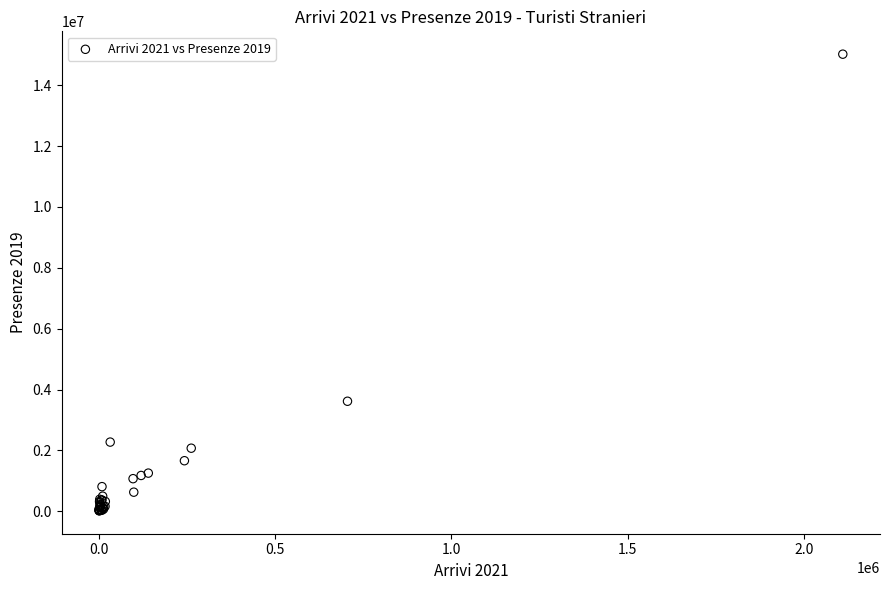

What Y value in the scatter plot is closest to 7517265?

3615053